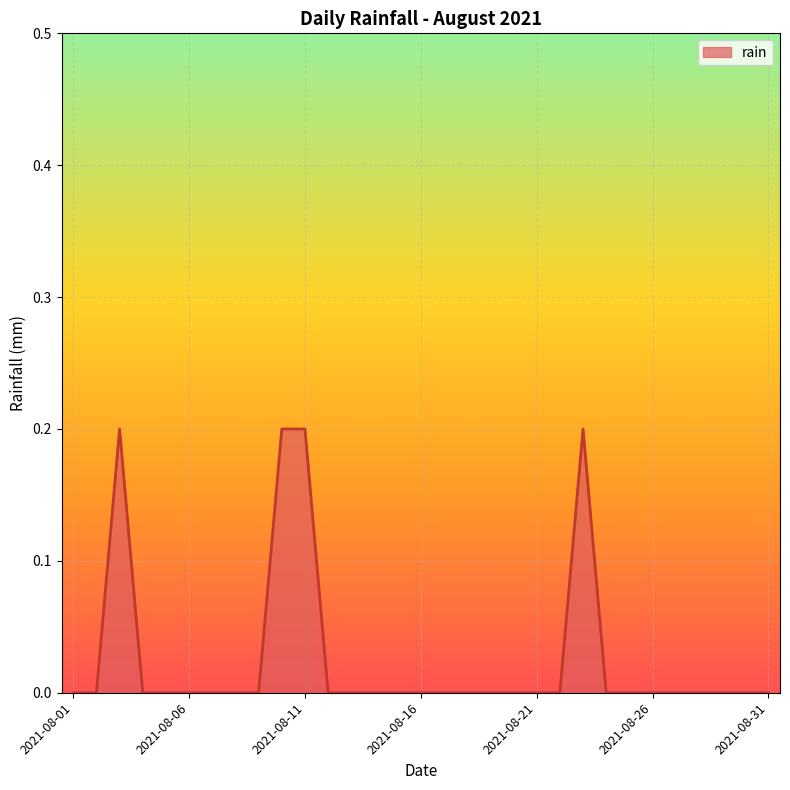

What is the difference between the maximum and minimum values?

0.2